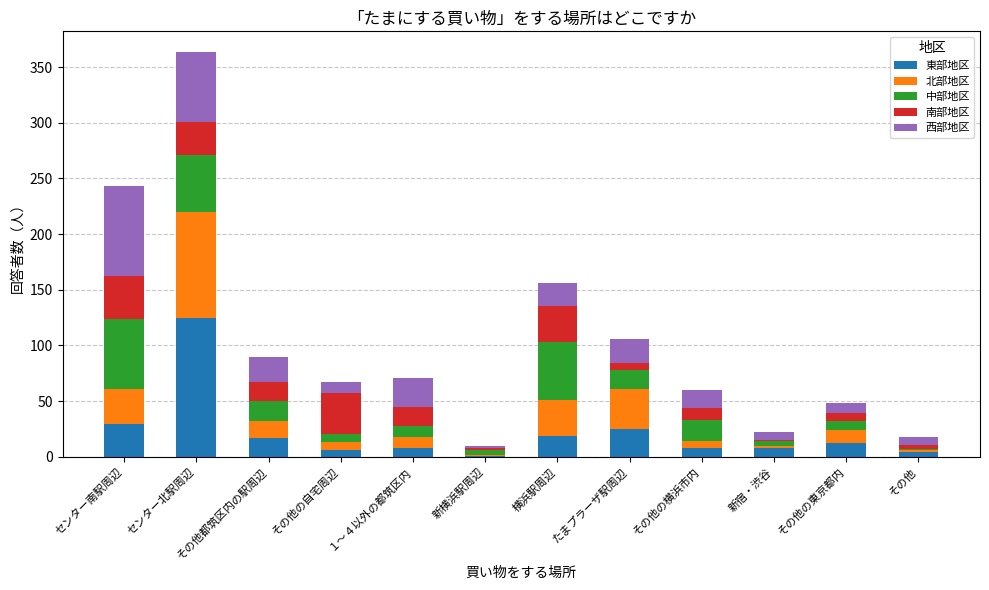

What is the total value across all series at 横浜駅周辺?

156